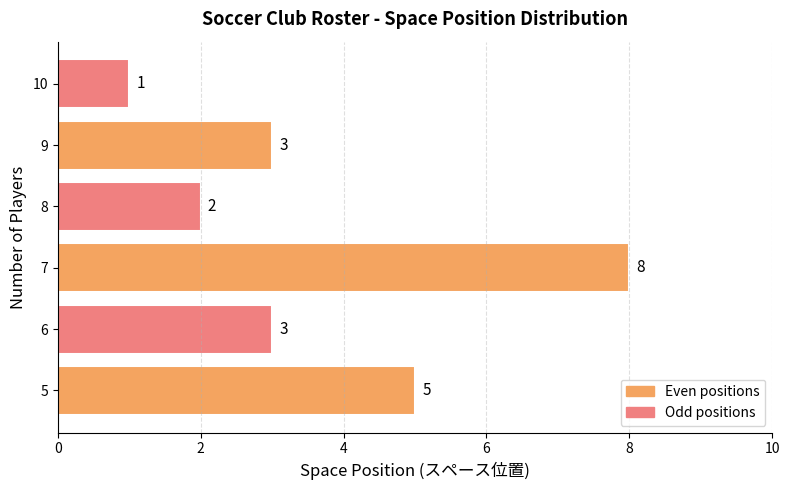

The value at 5 is 1. True or false?

False